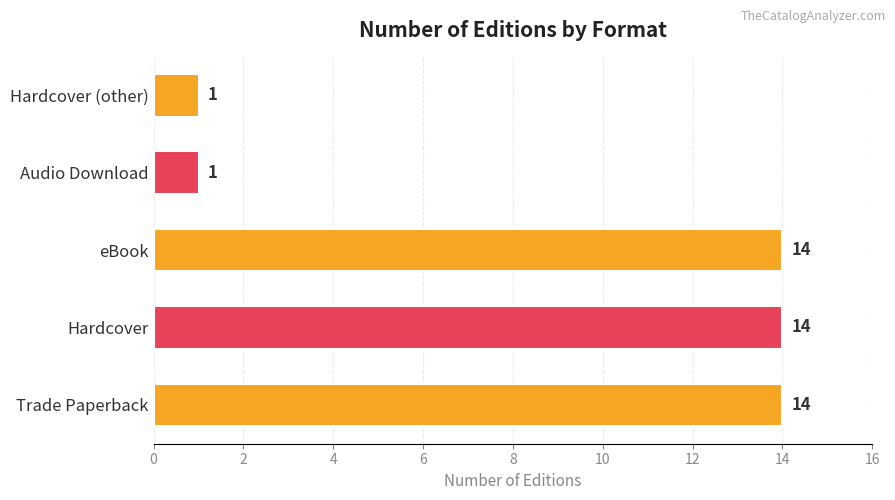

Reading top to bottom, extract all data points from this chart.

1	1	14	14	14